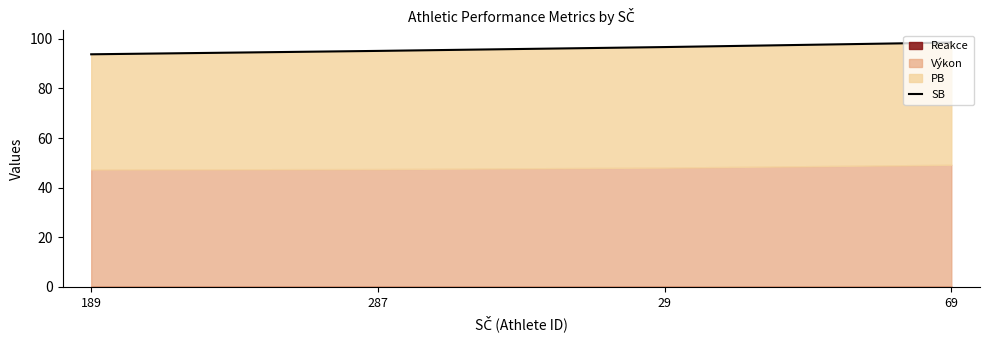

What is the label of the 2nd point from the left?

287